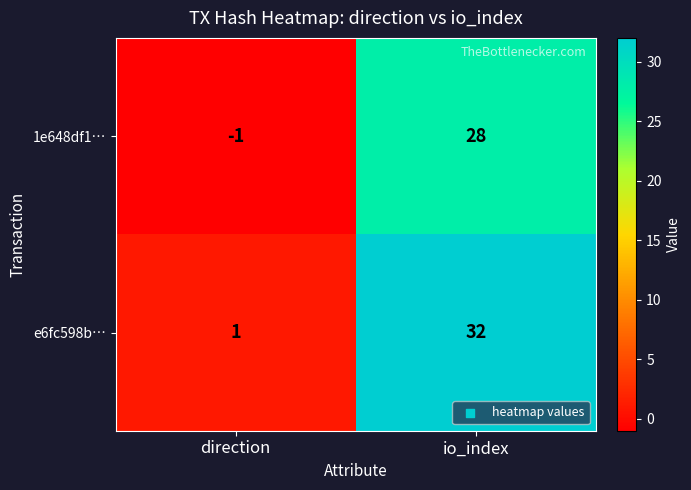

Reading left to right, list all the values displayed in this chart.

1e648df1…: -1	28
e6fc598b…: 1	32